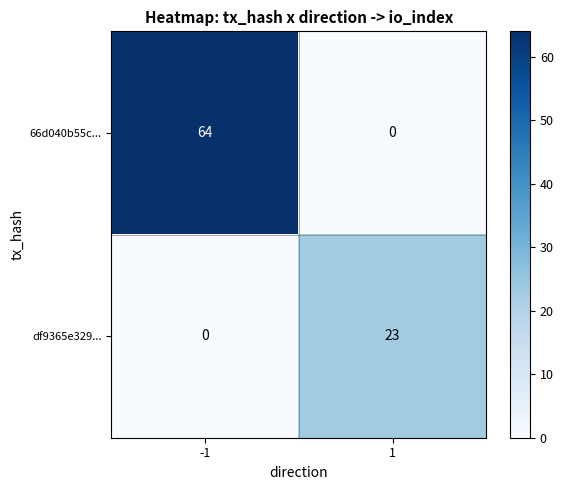

The 66d040b55c... series shows 91 at -1. True or false?

False